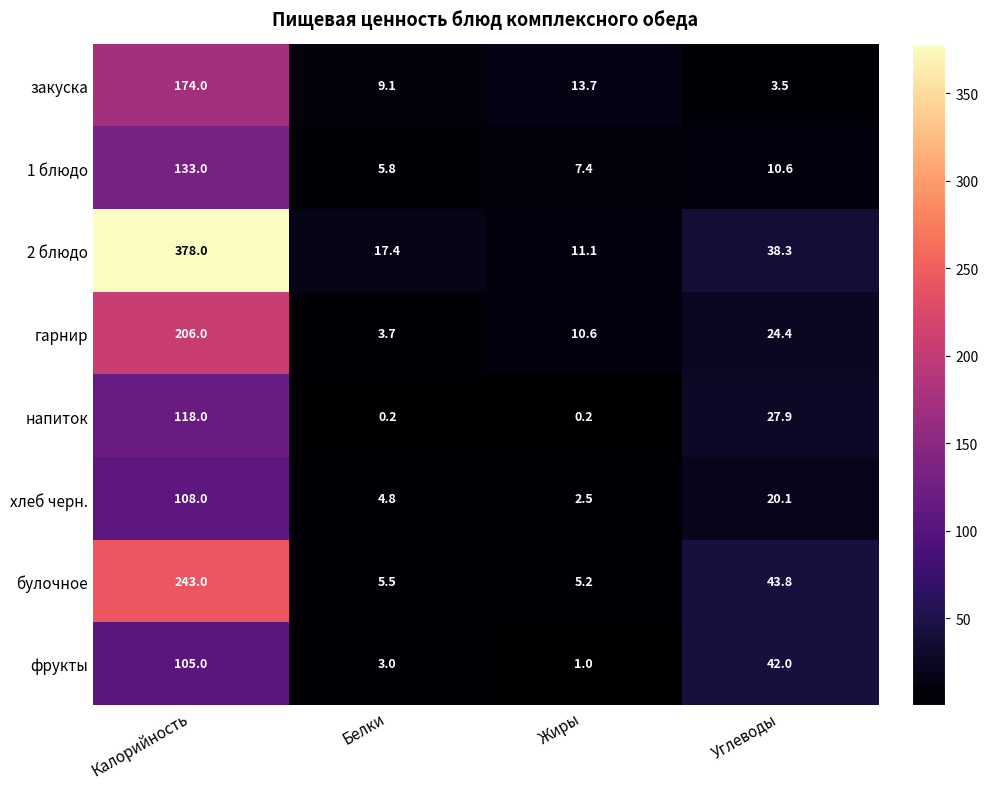

How many distinct data groups are displayed?

8